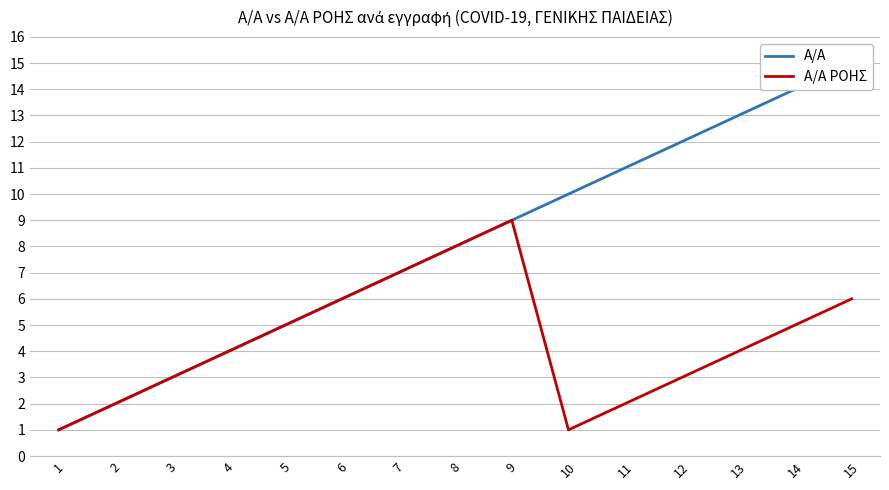

Between 4 and 7, which series saw the biggest shift?

Α/Α